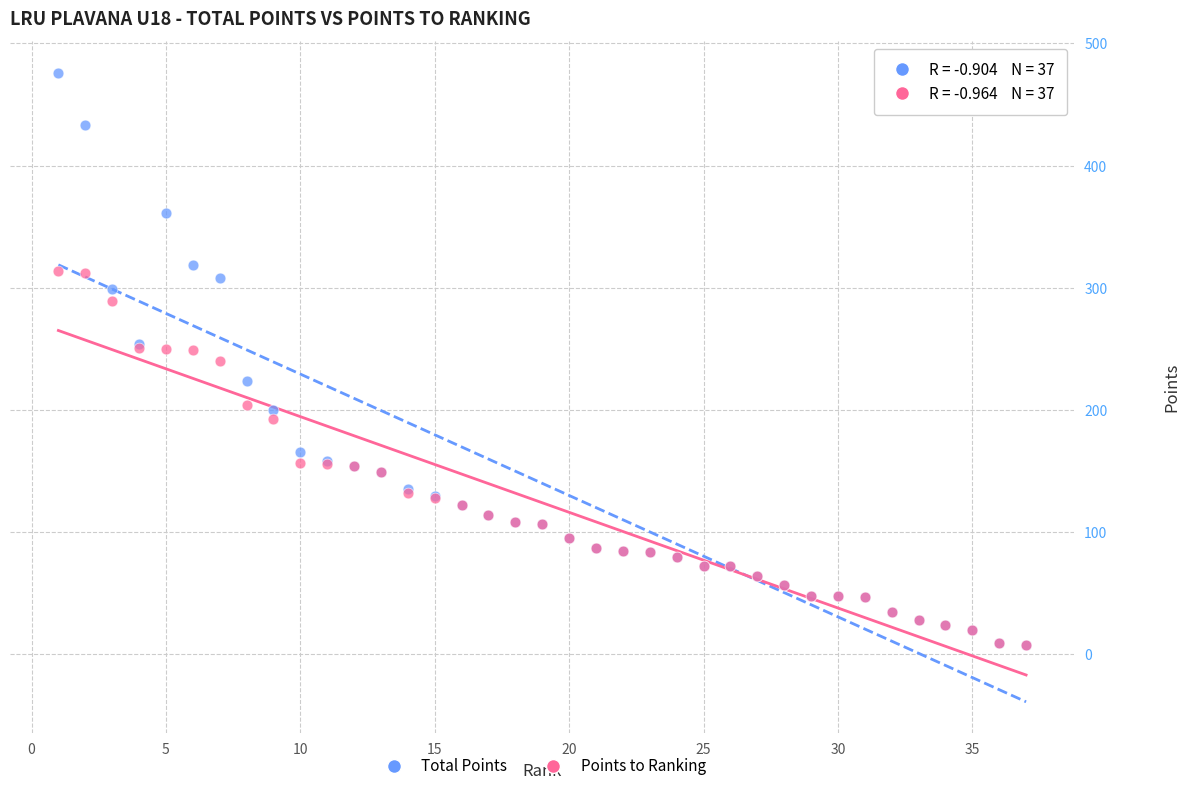

Which series has the widest spread of Y values?

Total Points